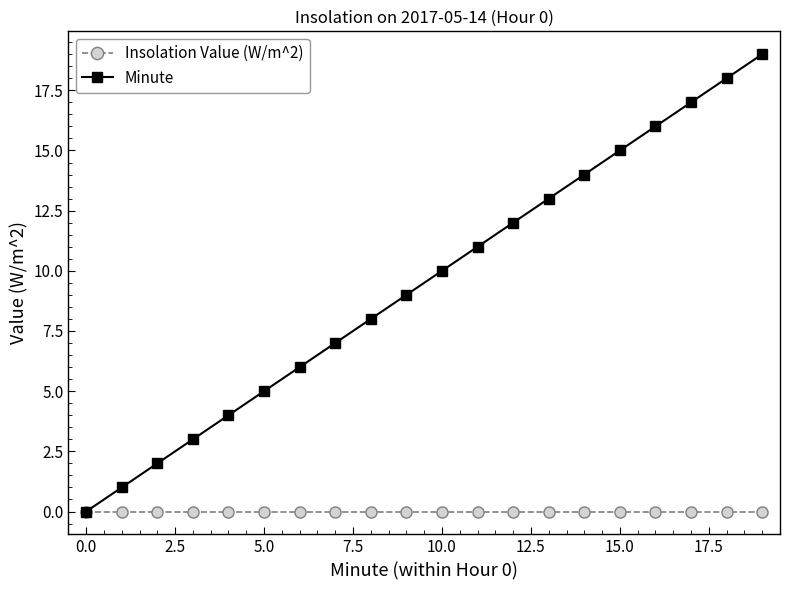

Does the chart have visible grid lines?

No